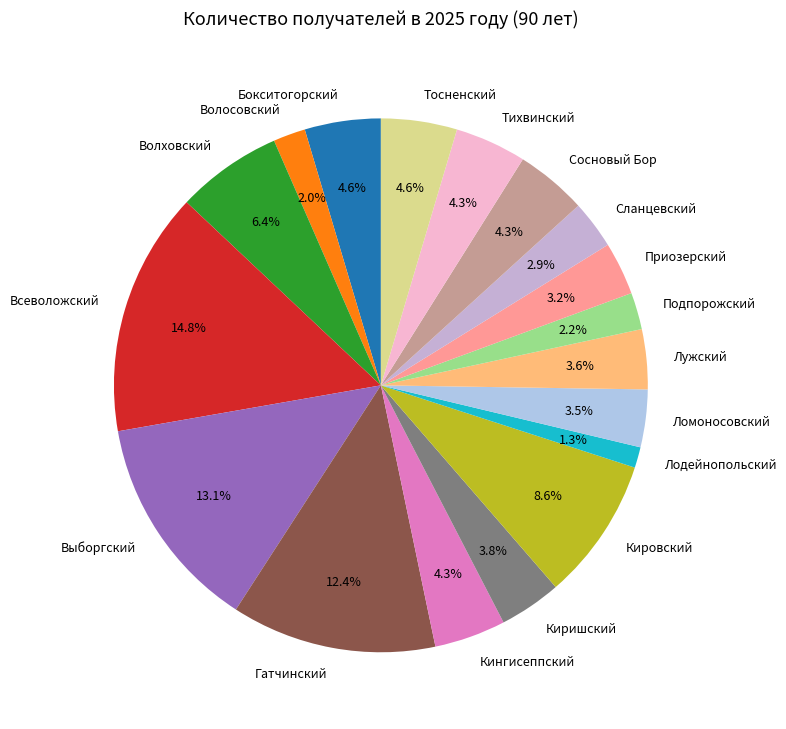

Between Кировский and Гатчинский, which is larger?

Гатчинский